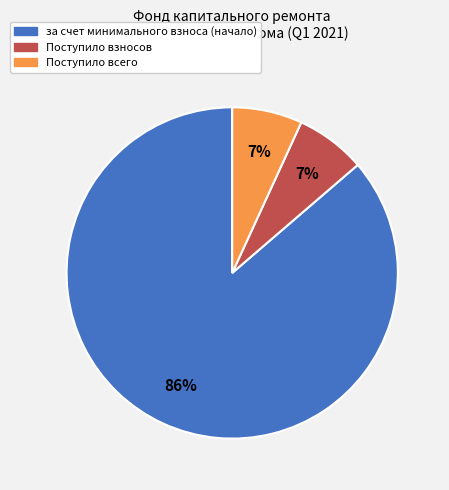

To the nearest percent, what is the difference between the largest and smallest slice percentages?

79%